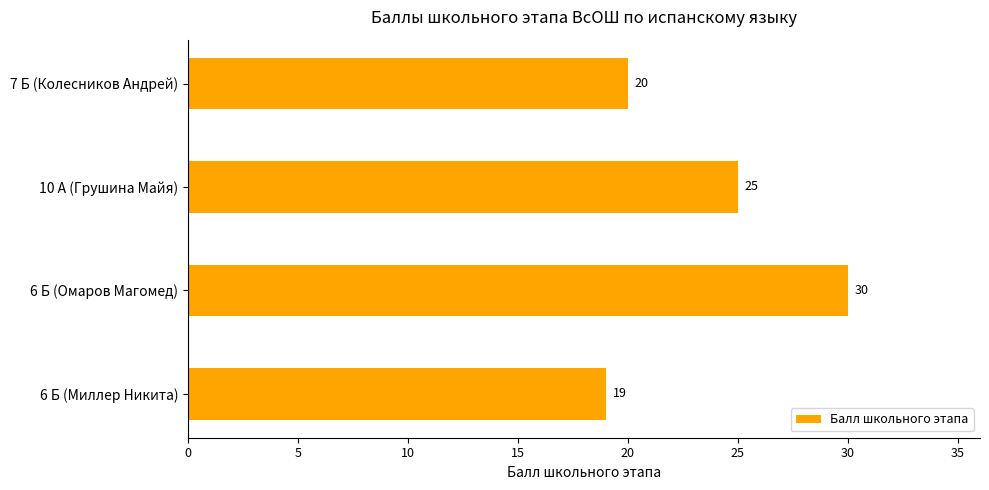

What is the smallest value displayed?

19